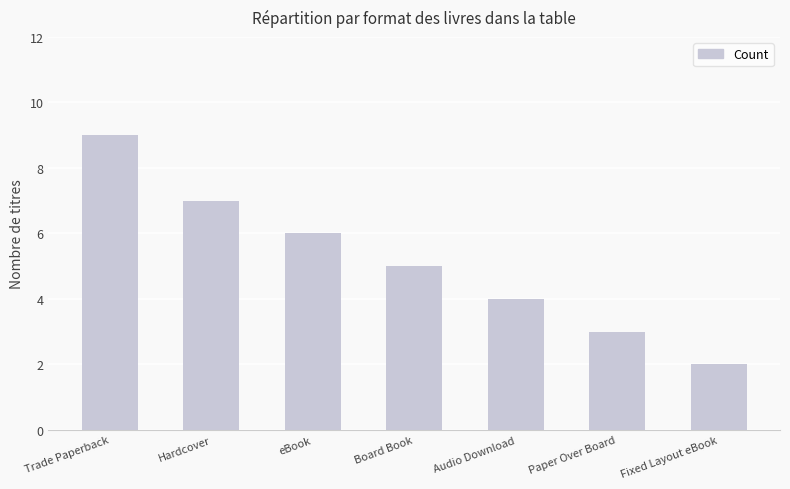

At which label does the data first exceed 5?

Trade Paperback